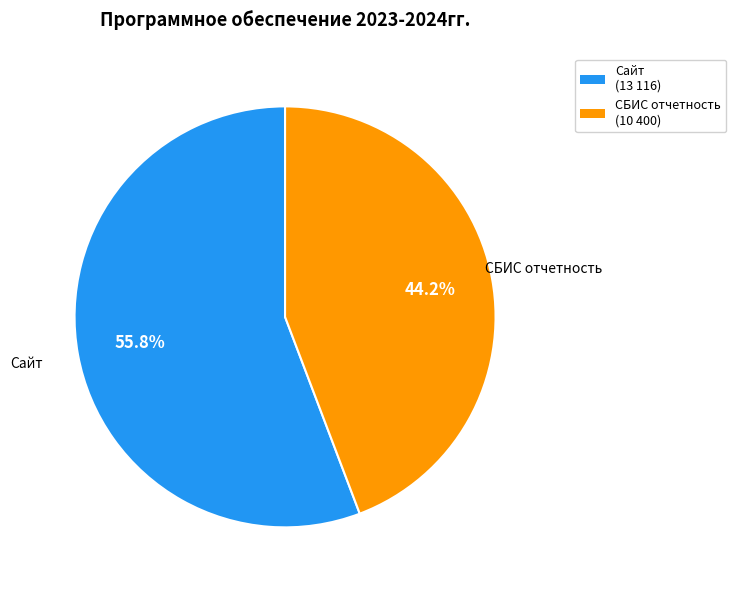

Which category has the biggest portion of the pie?

Сайт (13 116)